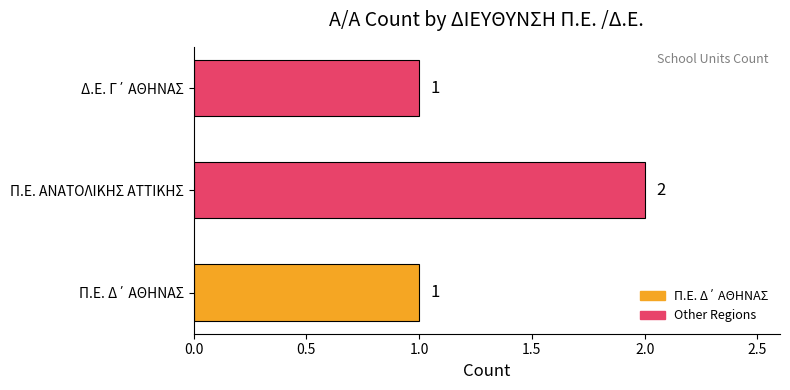

The value at Π.Ε. ΑΝΑΤΟΛΙΚΗΣ ΑΤΤΙΚΗΣ is 3. True or false?

False